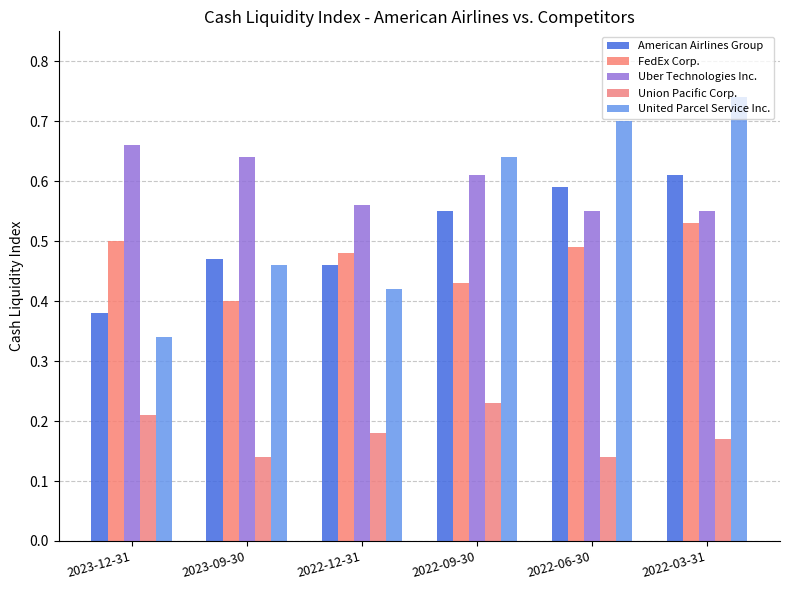

At how many categories does at least one series exceed 0?

6